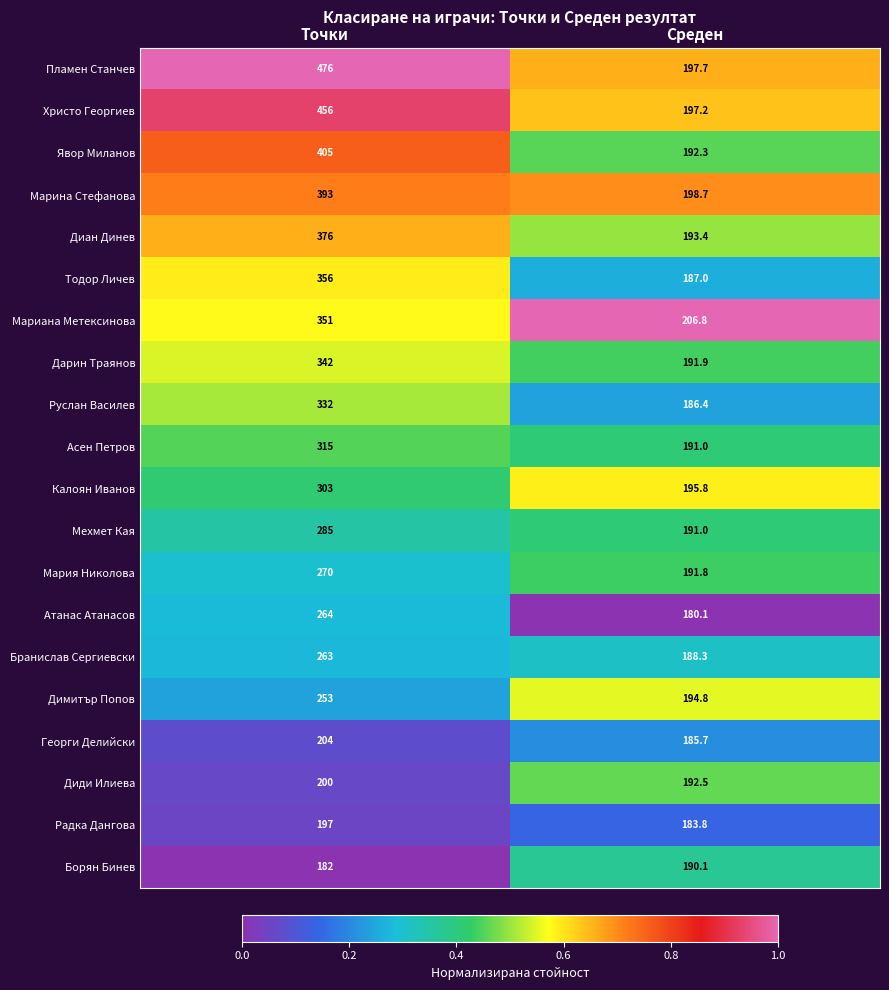

What is the sum of all Дарин Траянов values?

533.9